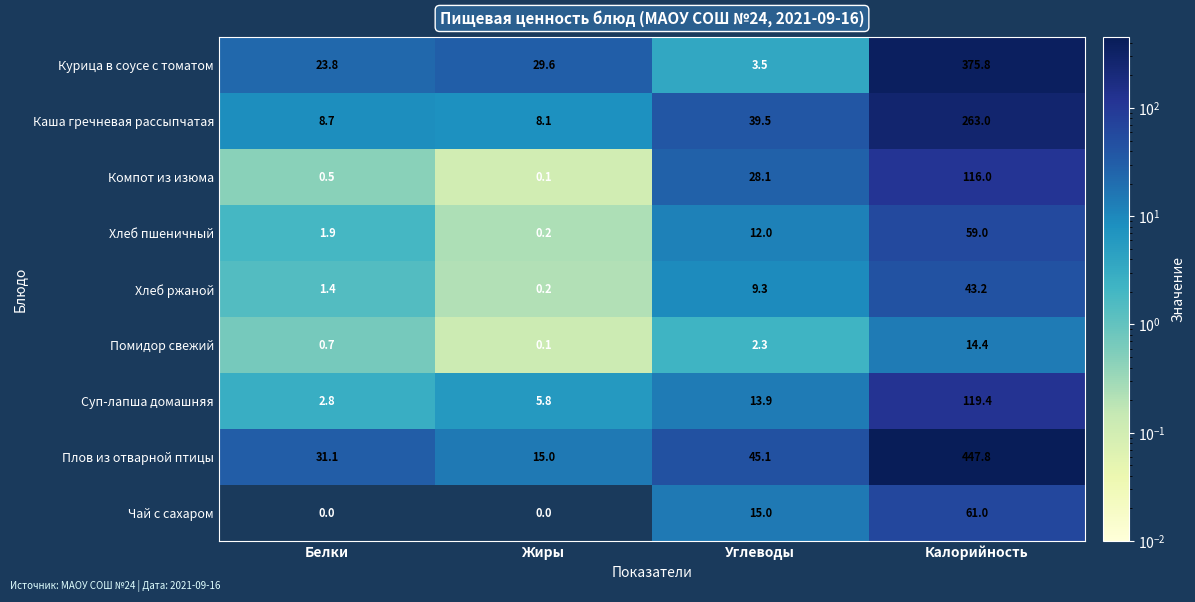

The Хлеб пшеничный series shows 12.0 at Углеводы. True or false?

True